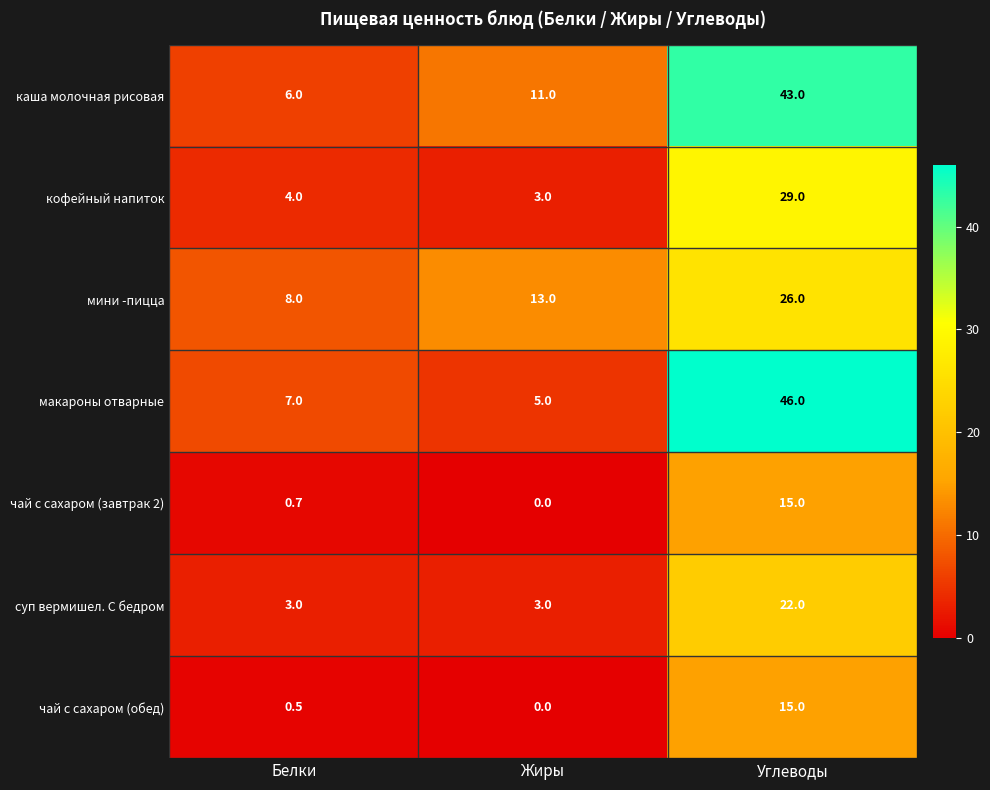

What is the spread (max minus min) of values at Белки?

7.5